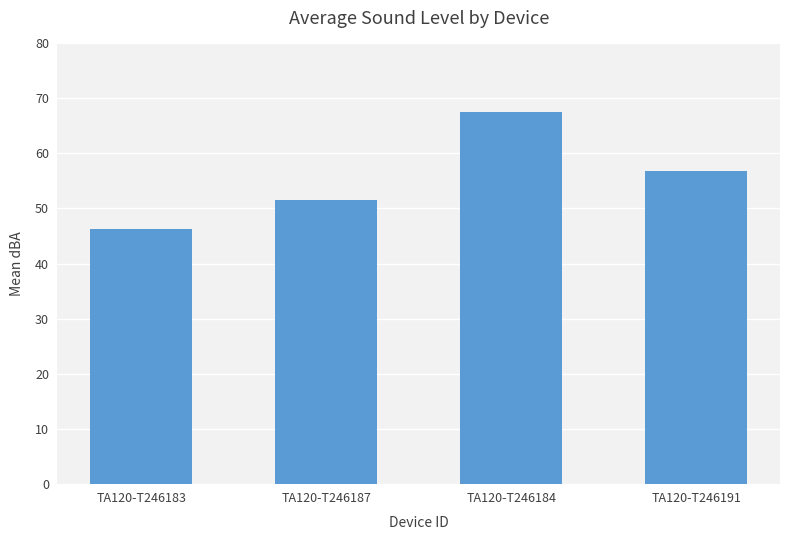

What is the sum of the values at TA120-T246184 and TA120-T246191?

124.4